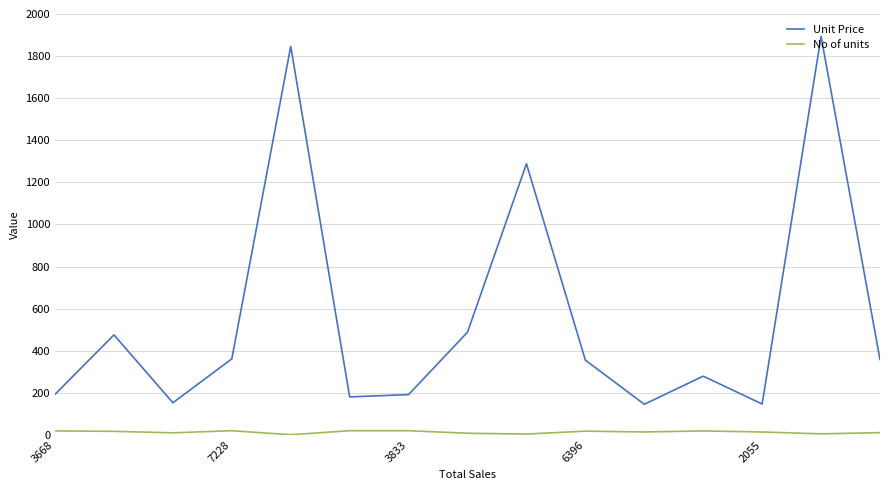

Does the chart have visible grid lines?

Yes